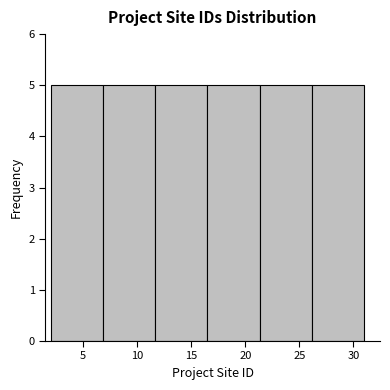

Reading left to right, list every bar in this chart as the range it spans on the x-axis followed by its height. Neither the bar edges nor the heights are printed on the chart, so give them approximately, as read against the axes.

2.0 to 7.0: 5
7.0 to 11.5: 5
11.5 to 16.5: 5
16.5 to 21.5: 5
21.5 to 26.0: 5
26.0 to 31.0: 5